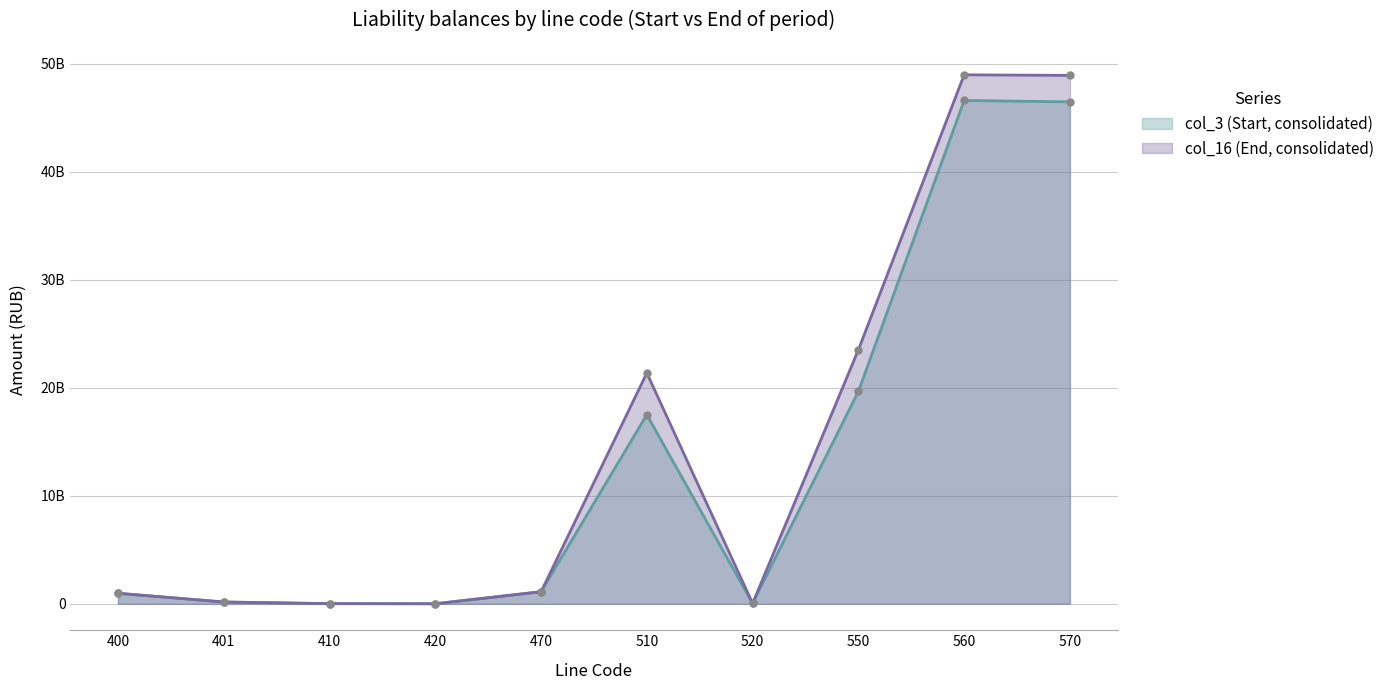

At which category does col_16 (End, consolidated) reach its first local peak?

510